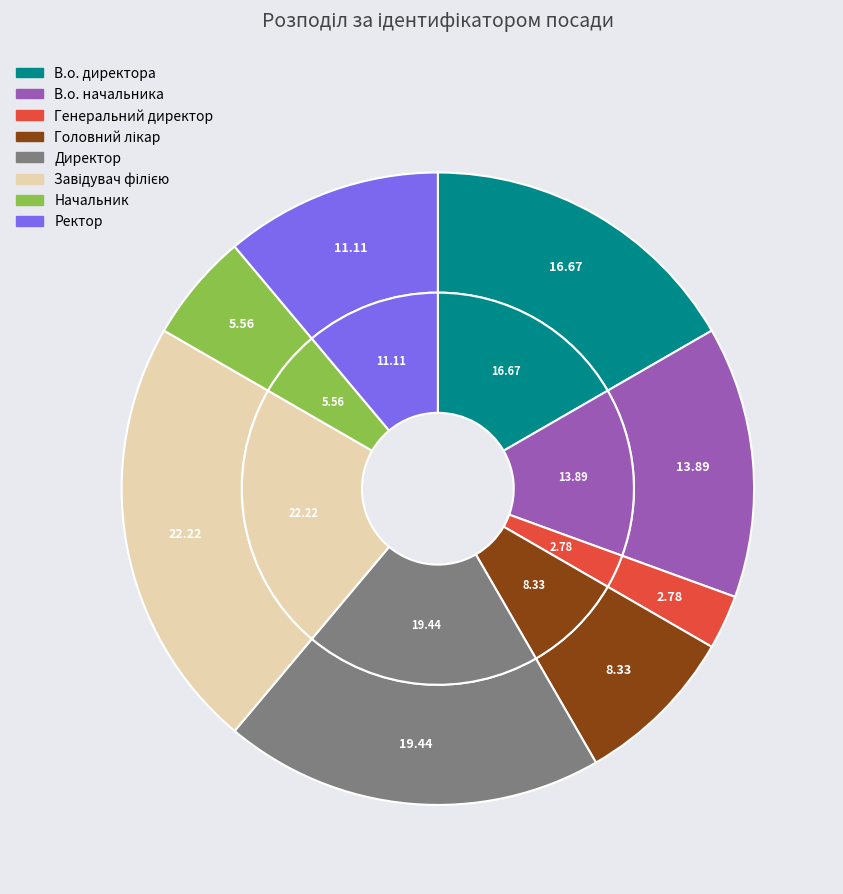

To the nearest percent, what is the difference between the largest and smallest slice percentages?

19%